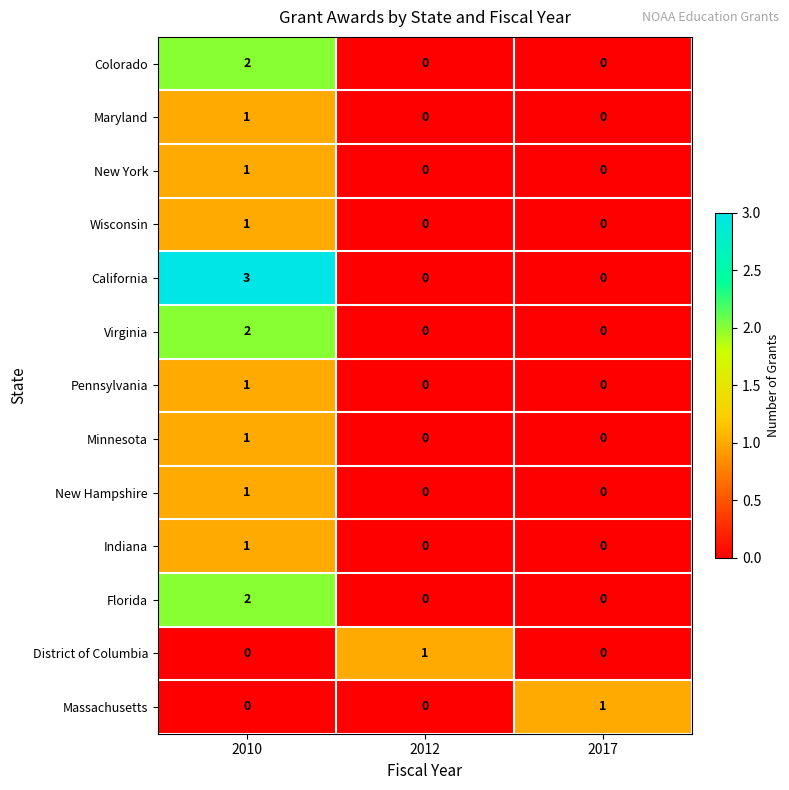

How many series are shown in this chart?

13